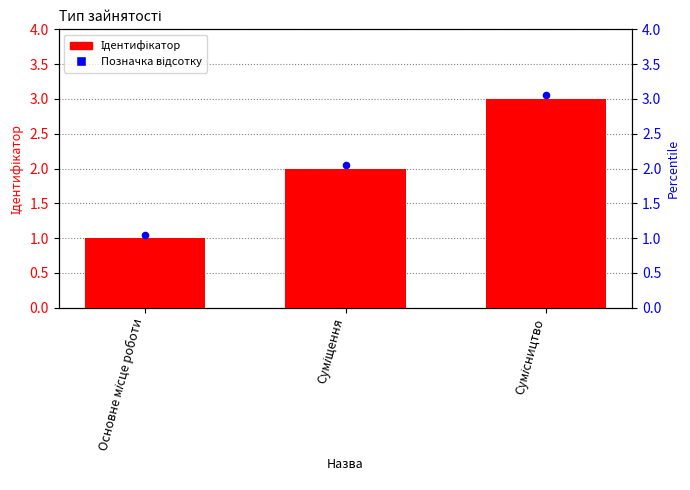

Between Сумісництво and Основне місце роботи, which is larger?

Сумісництво